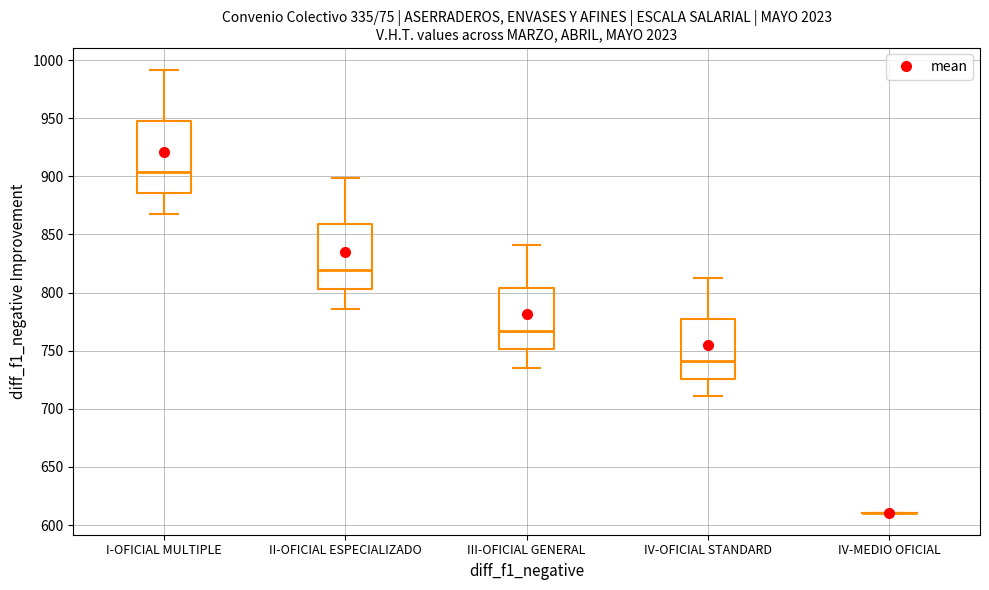

Reading left to right, transcribe this box plot: for each box, give where its median line is, the range the box spans, and where its two whiskers end, as read against the y-axis. The values are not printed on the chart, so give them approximately, as read against the axis.

I-OFICIAL MULTIPLE: median 905, box 885 to 950, whiskers 865 to 990
II-OFICIAL ESPECIALIZADO: median 820, box 805 to 860, whiskers 785 to 900
III-OFICIAL GENERAL: median 765, box 750 to 805, whiskers 735 to 840
IV-OFICIAL STANDARD: median 740, box 725 to 775, whiskers 710 to 815
IV-MEDIO OFICIAL: box collapsed to a line at 610, whiskers 610 to 610